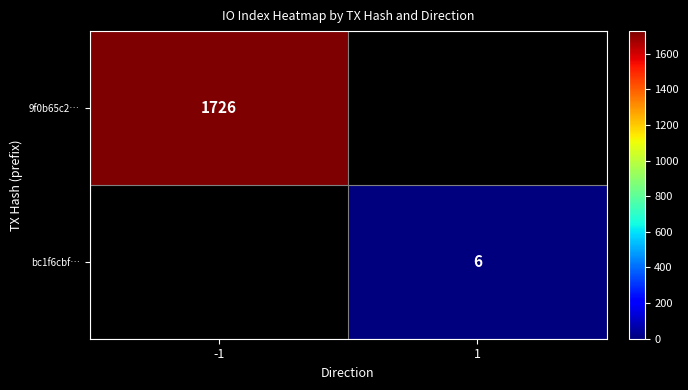

True or false: bc1f6cbf… has a value of 11 at 1.

False